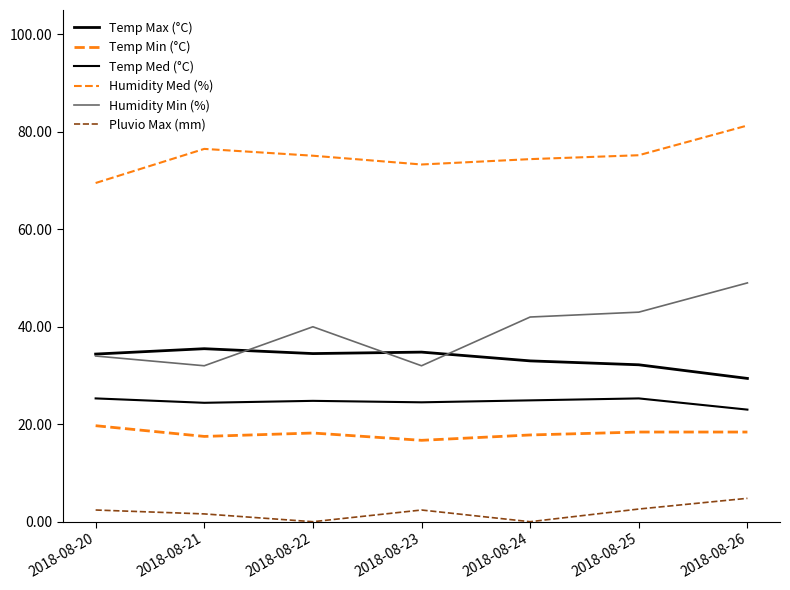

Between 2018-08-24 and 2018-08-22, which is larger?

2018-08-22